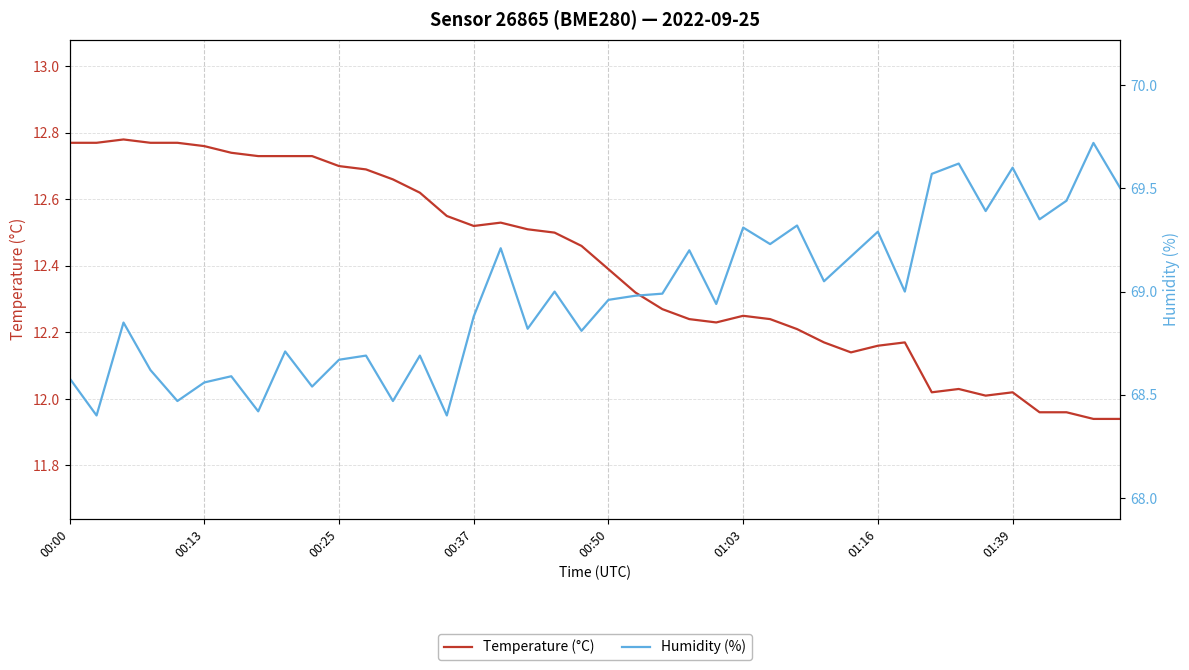

True or false: Temperature (°C) has more than 1 interior local peaks.

True